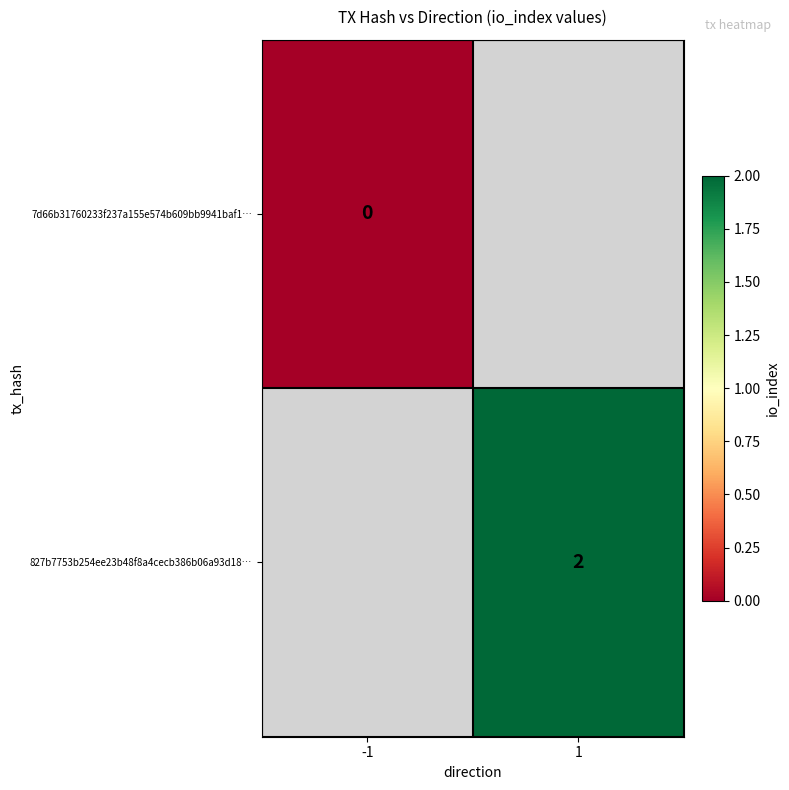

Is it true that 827b7753b254ee23b48f8a4cecb386b06a93d18… equals 2 at 1?

True